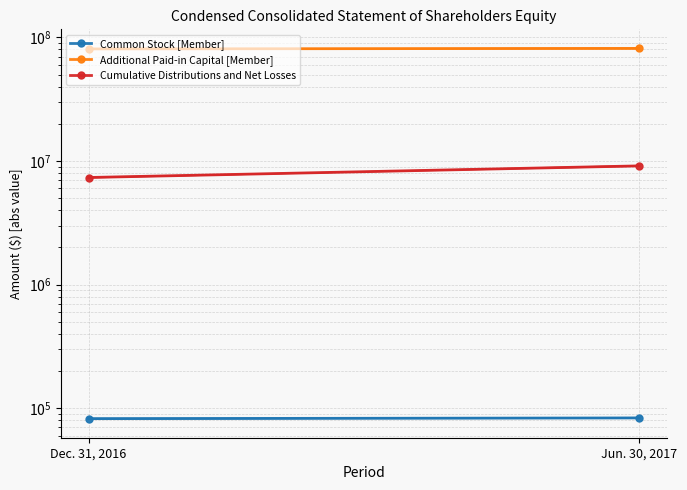

The Additional Paid-in Capital [Member] series shows 116964823 at Jun. 30, 2017. True or false?

False